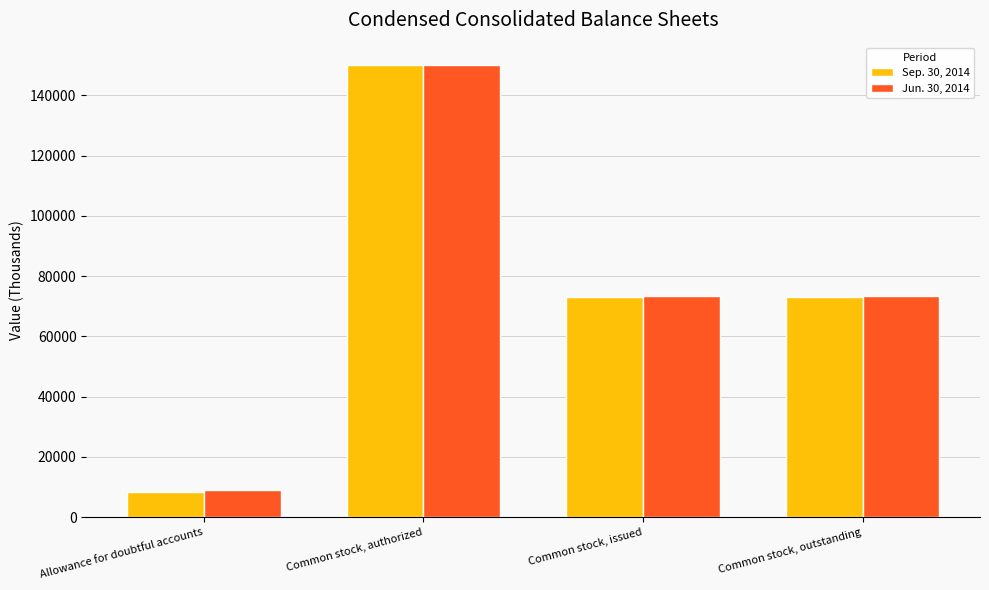

What position from the right is Common stock, issued?

2